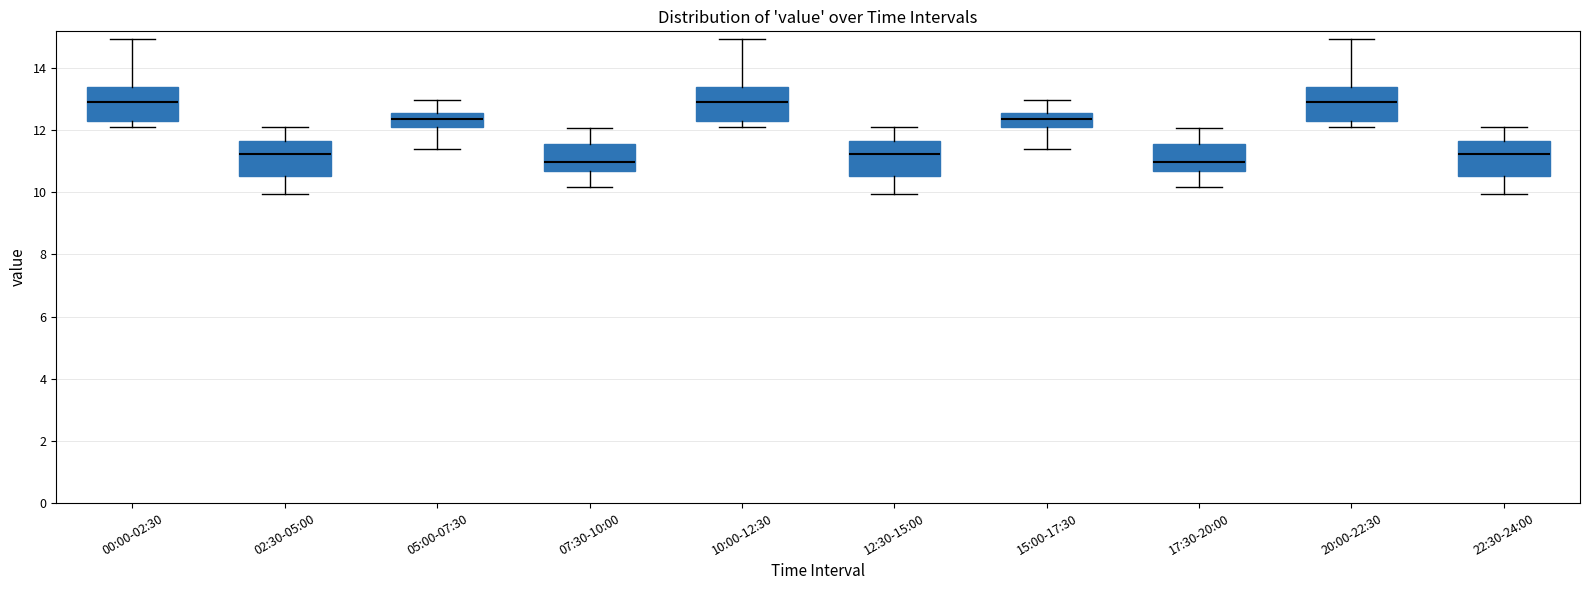

Reading left to right, read every box against the y-axis: the position of its median line, the range the box covers, and the ends of its whiskers. The values are not printed on the chart, so give them approximately, as read against the axis.

00:00-02:30: median 13.0, box 12.4 to 13.4, whiskers 12.2 to 15.0
02:30-05:00: median 11.2, box 10.6 to 11.6, whiskers 10.0 to 12.2
05:00-07:30: median 12.4, box 12.0 to 12.6, whiskers 11.4 to 13.0
07:30-10:00: median 11.0, box 10.8 to 11.6, whiskers 10.2 to 12.0
10:00-12:30: median 13.0, box 12.4 to 13.4, whiskers 12.2 to 15.0
12:30-15:00: median 11.2, box 10.6 to 11.6, whiskers 10.0 to 12.2
15:00-17:30: median 12.4, box 12.0 to 12.6, whiskers 11.4 to 13.0
17:30-20:00: median 11.0, box 10.8 to 11.6, whiskers 10.2 to 12.0
20:00-22:30: median 13.0, box 12.4 to 13.4, whiskers 12.2 to 15.0
22:30-24:00: median 11.2, box 10.6 to 11.6, whiskers 10.0 to 12.2